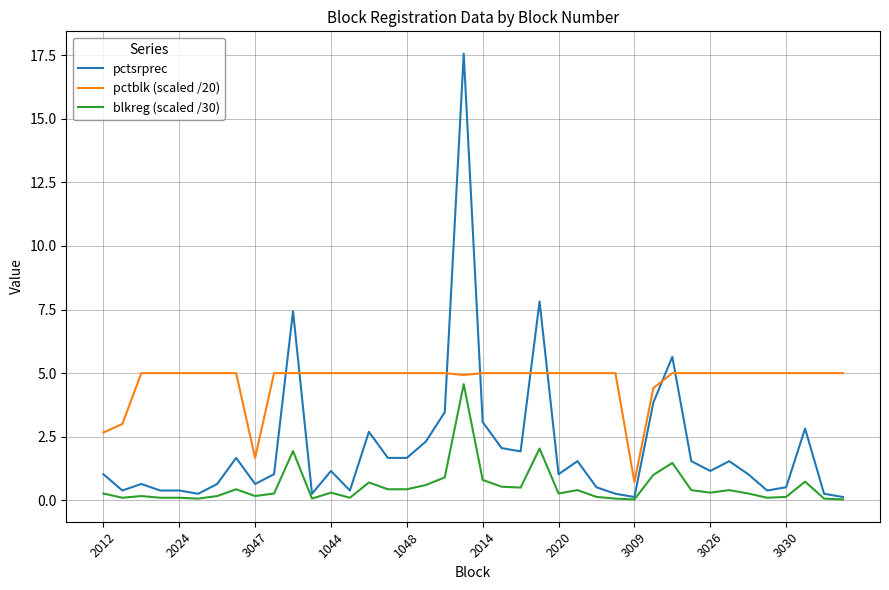

Does the chart have visible grid lines?

Yes